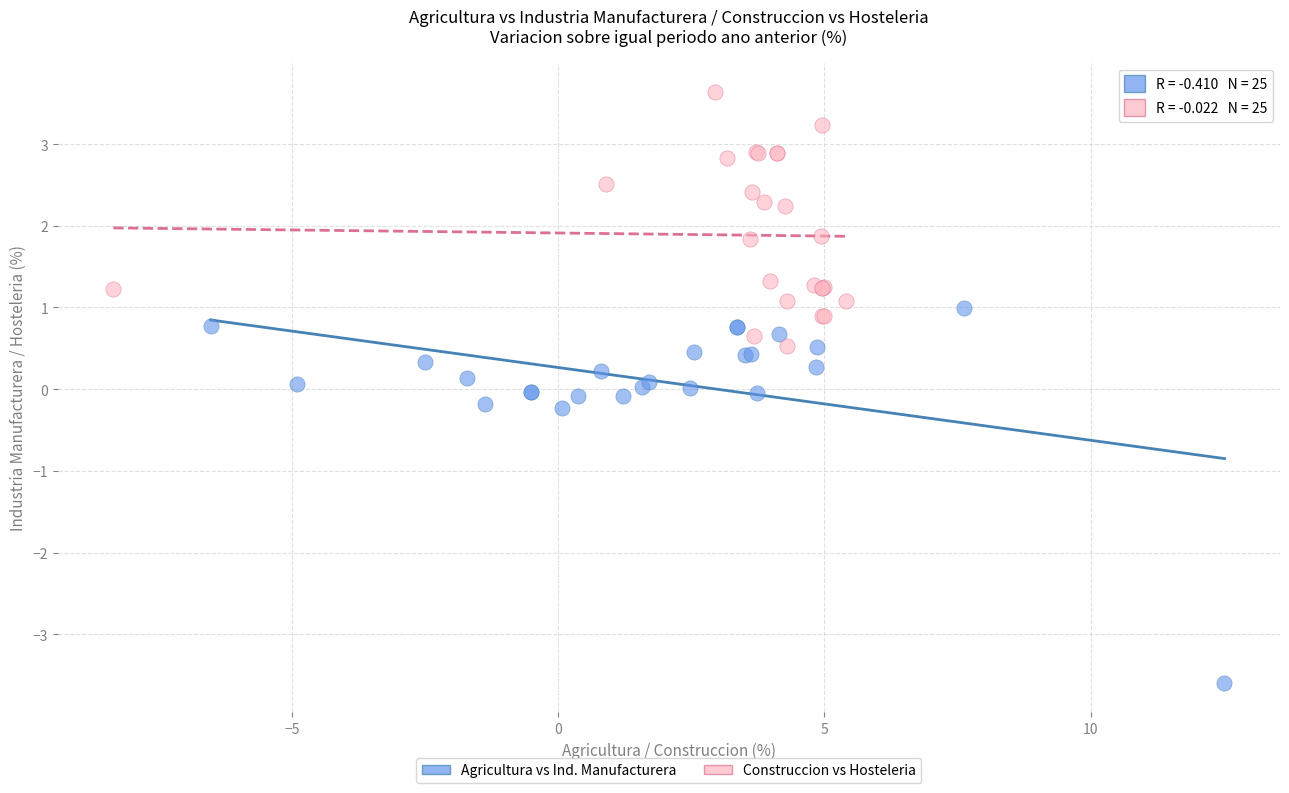

Which series reaches the minimum Y coordinate?

Agricultura vs Ind. Manufacturera